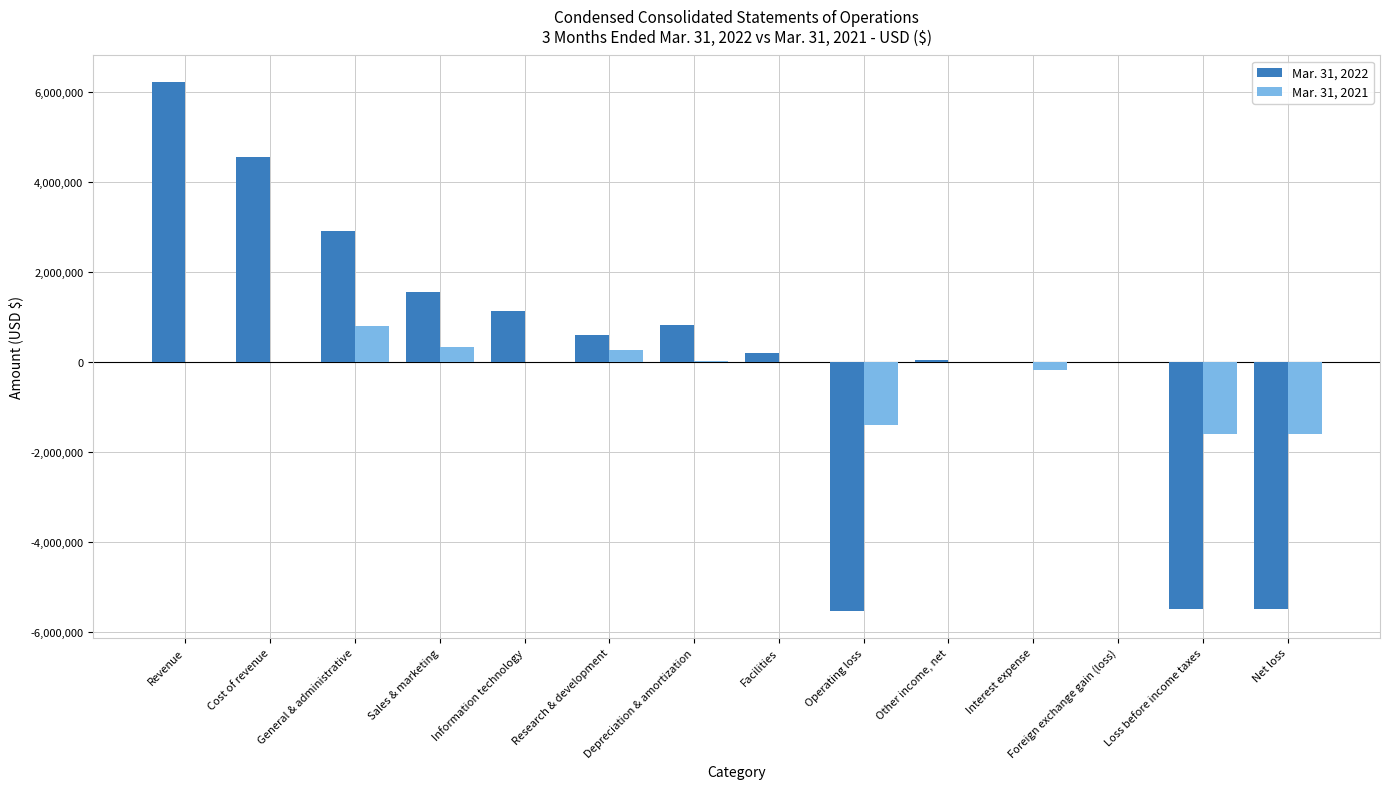

Are the bars horizontal?

No